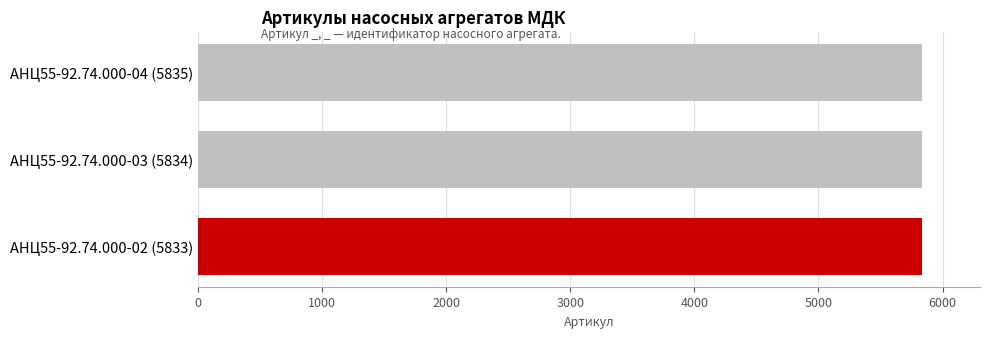

How many data points does each series have?

3